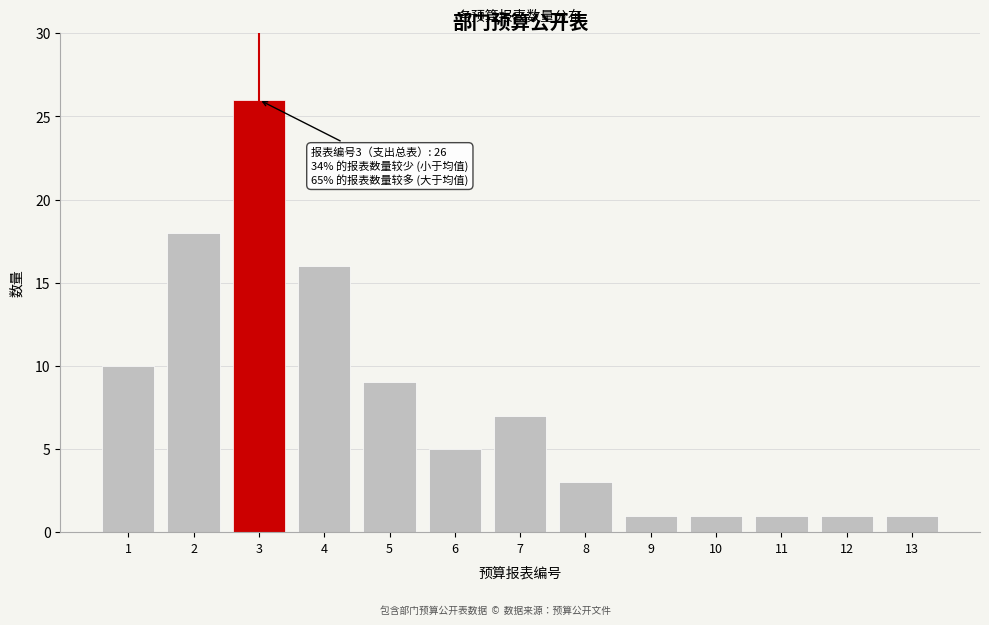

Reading right to left, extract all data points from this chart.

13=1	12=1	11=1	10=1	9=1	8=3	7=7	6=5	5=9	4=16	3=26	2=18	1=10